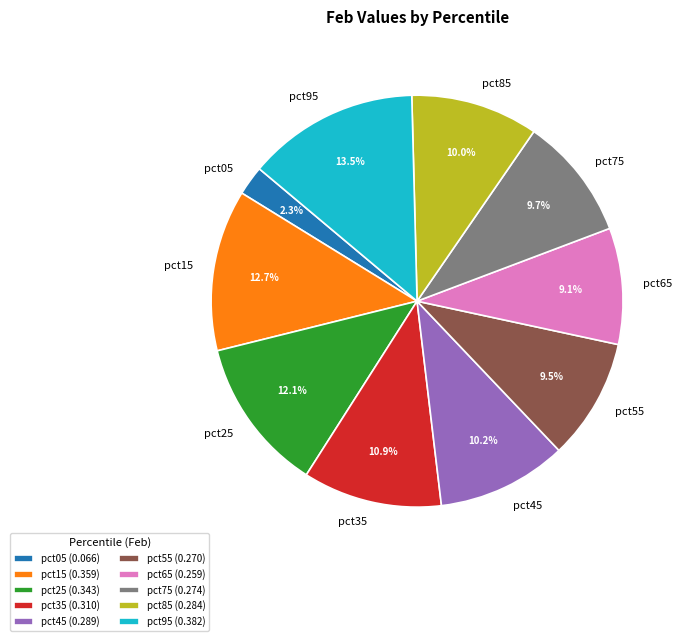

Which category has the smallest portion of the pie?

pct05